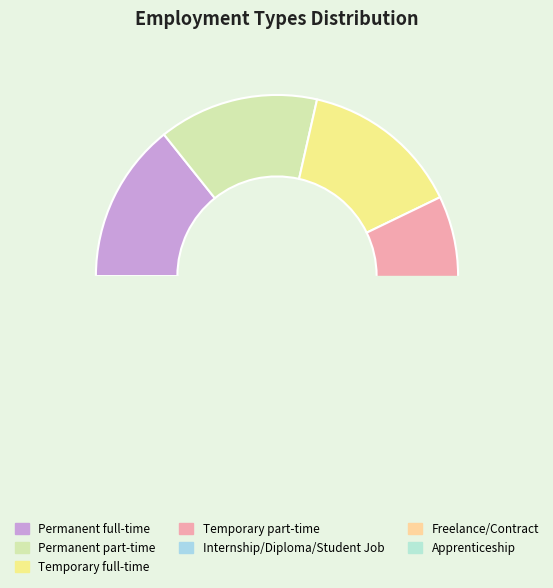

Is Freelance/Contract the majority of the pie?

No